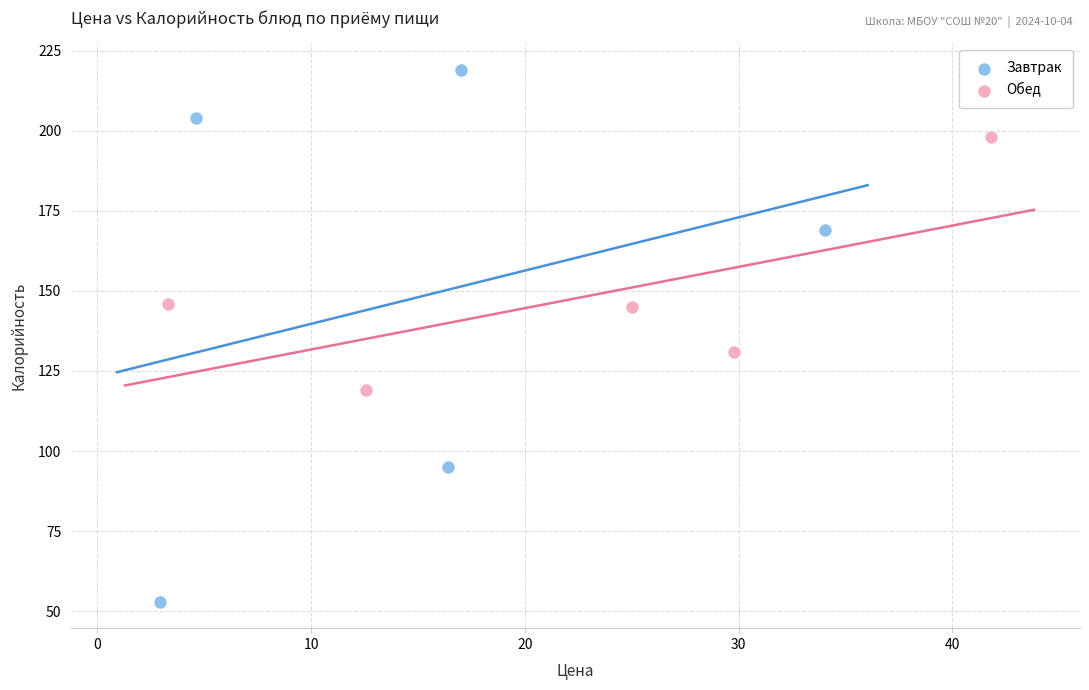

Which series has the widest spread of Y values?

Завтрак